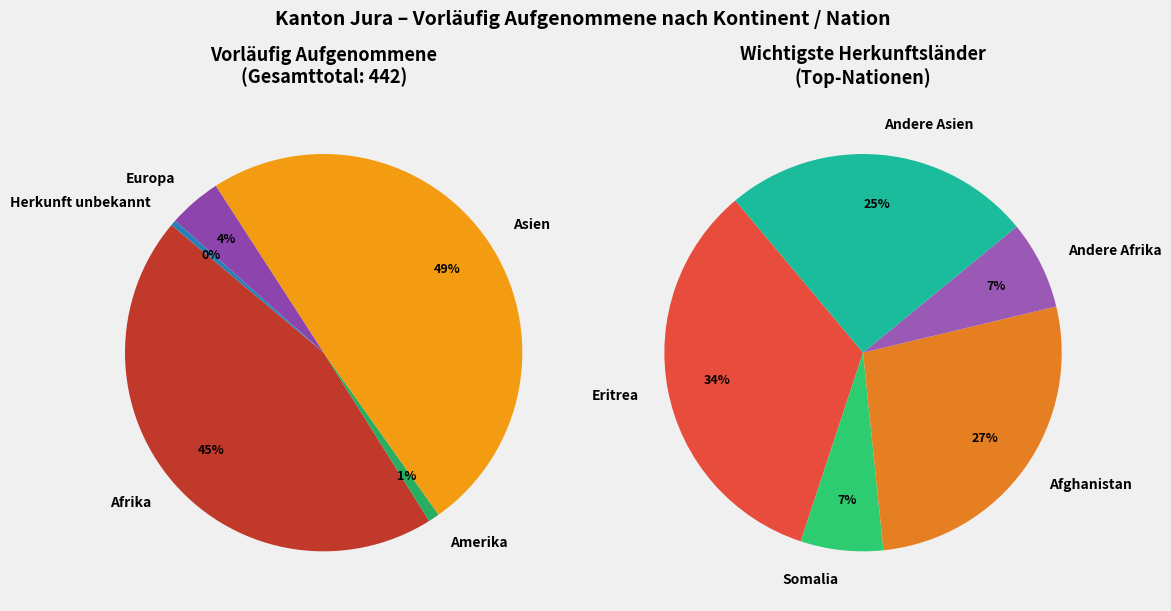

What is the change in value from Afrika to Amerika?

-195